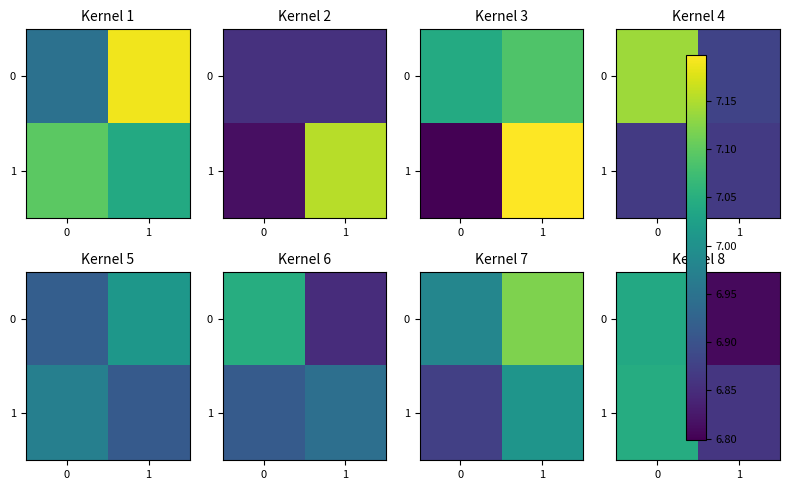

What is the difference between the maximum and minimum values in the row_0 series?

0.2